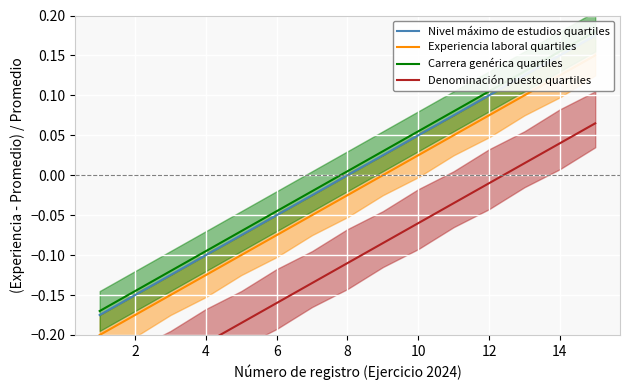

What is the difference between the maximum and second lowest values in the Carrera genérica quartiles series?

0.3